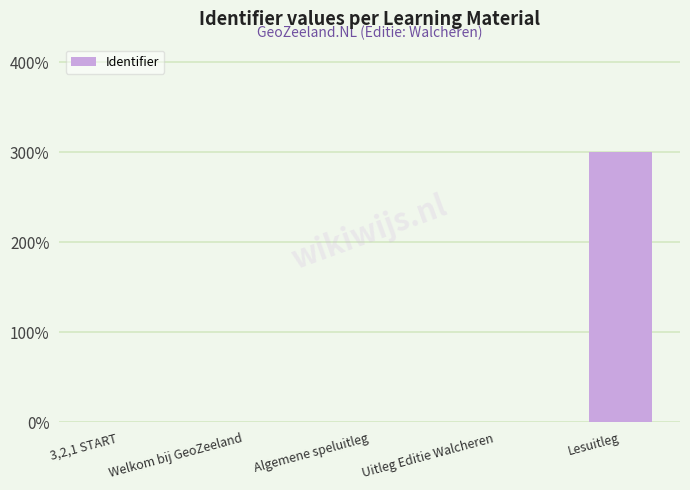

What is the greatest value displayed?

300.0